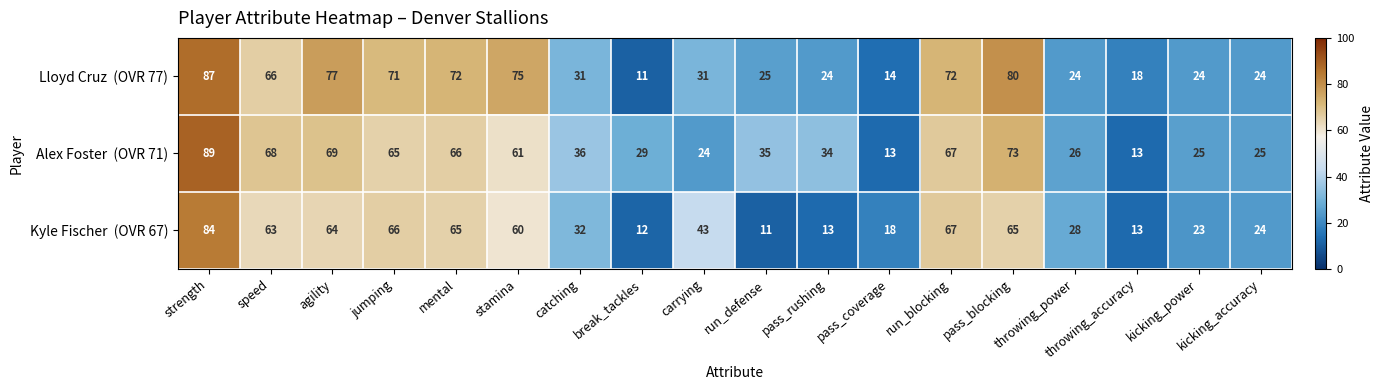

What is the spread (max minus min) of values at agility?

13